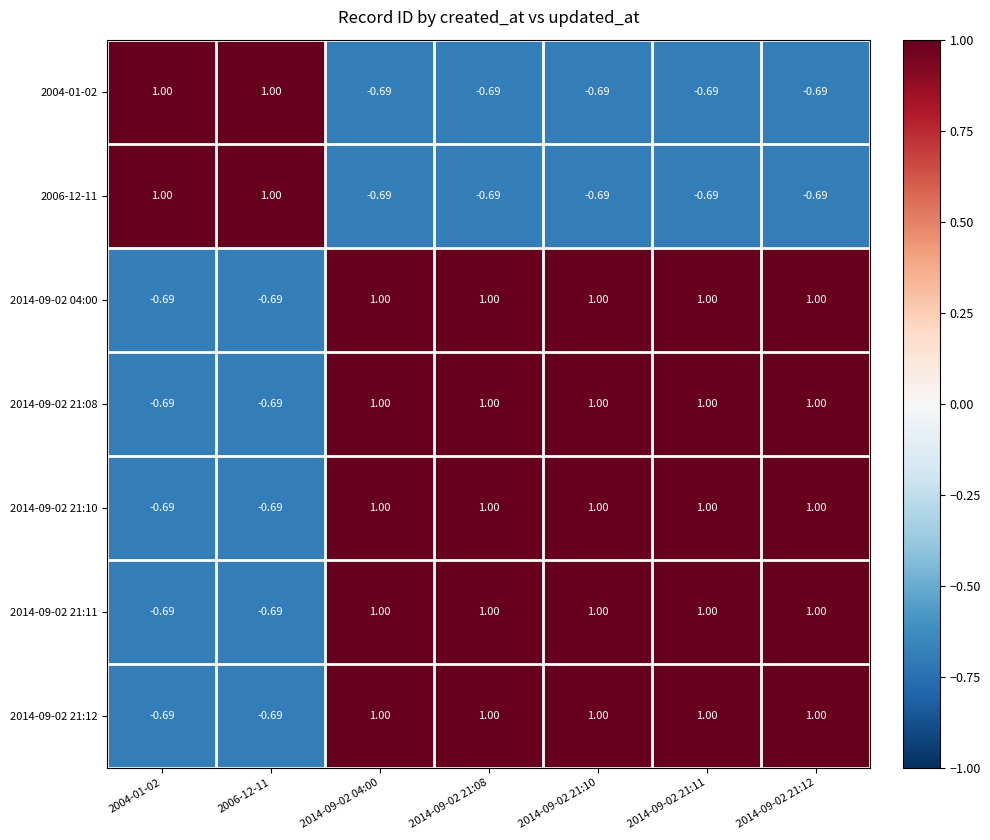

How many categories are shown in the chart?

7